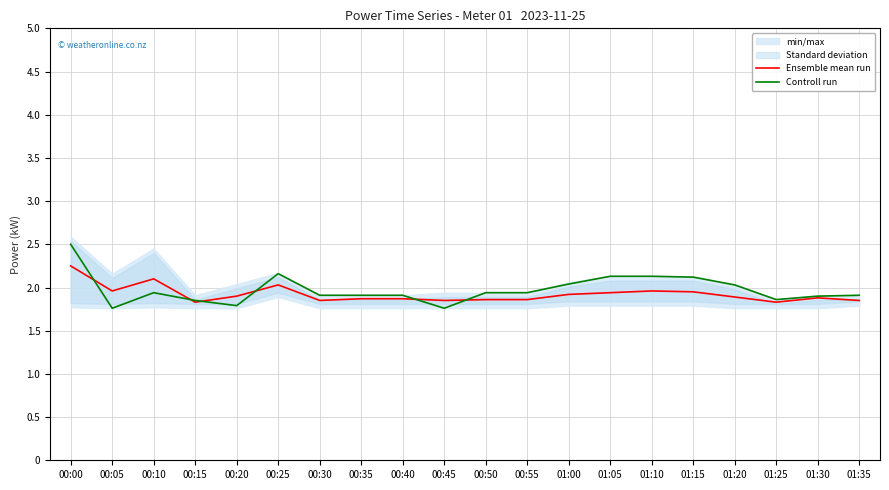

Which series has the largest total across all categories?

Controll run